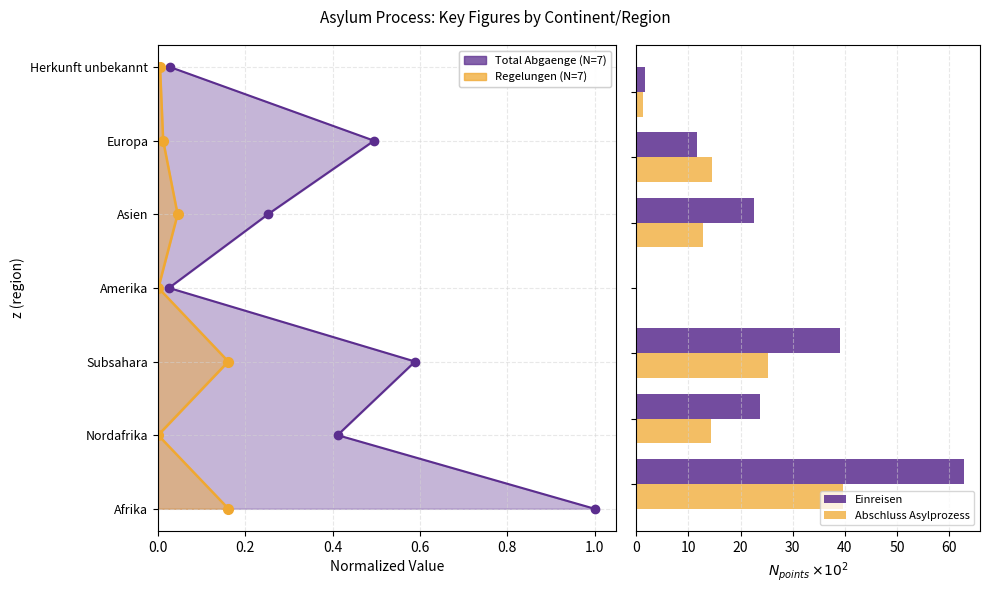

How many bars are there in total?

14